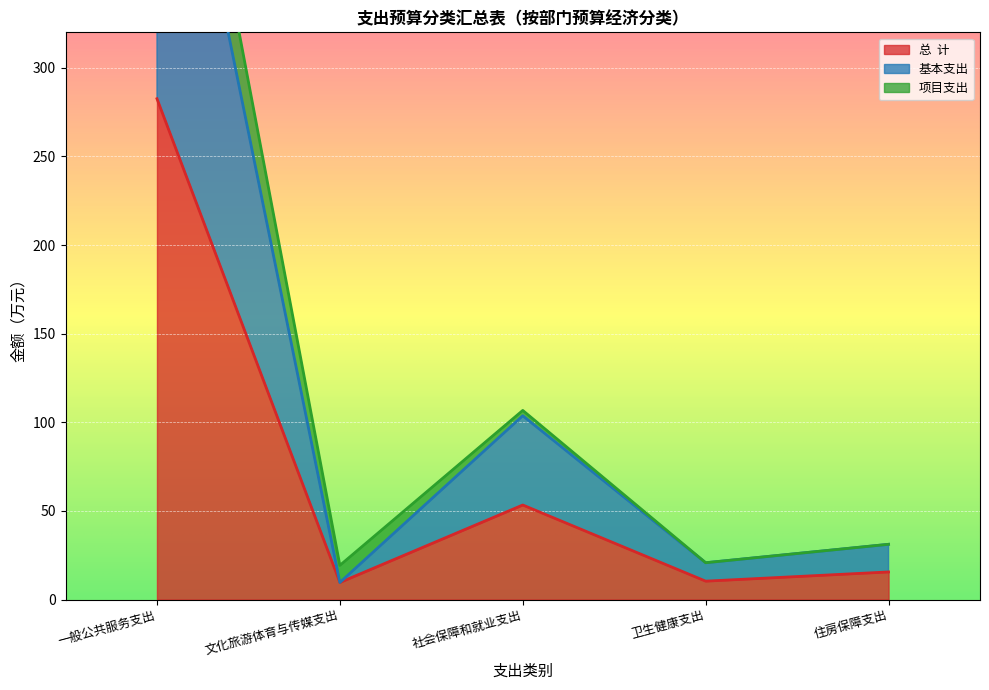

Which category has the highest value in the 基本支出 series?

一般公共服务支出